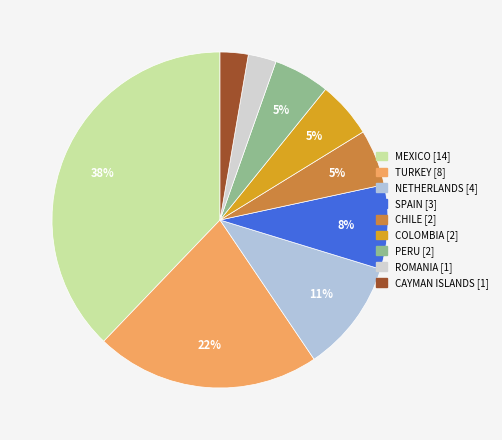

Is it true that ROMANIA is 4% of the pie?

False